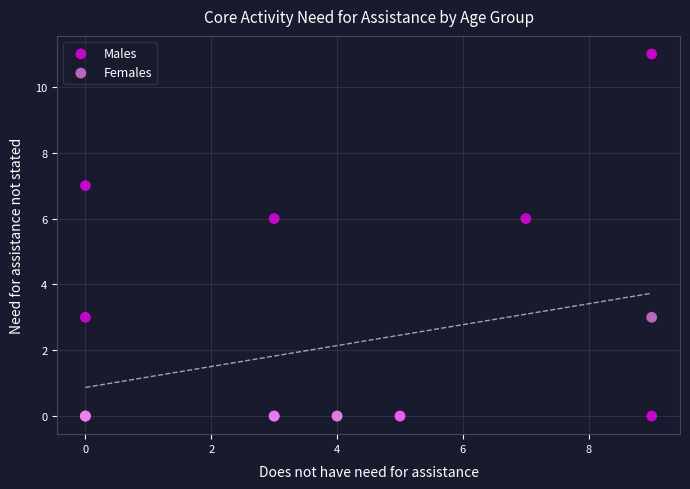

Which series reaches the maximum Y coordinate?

Males